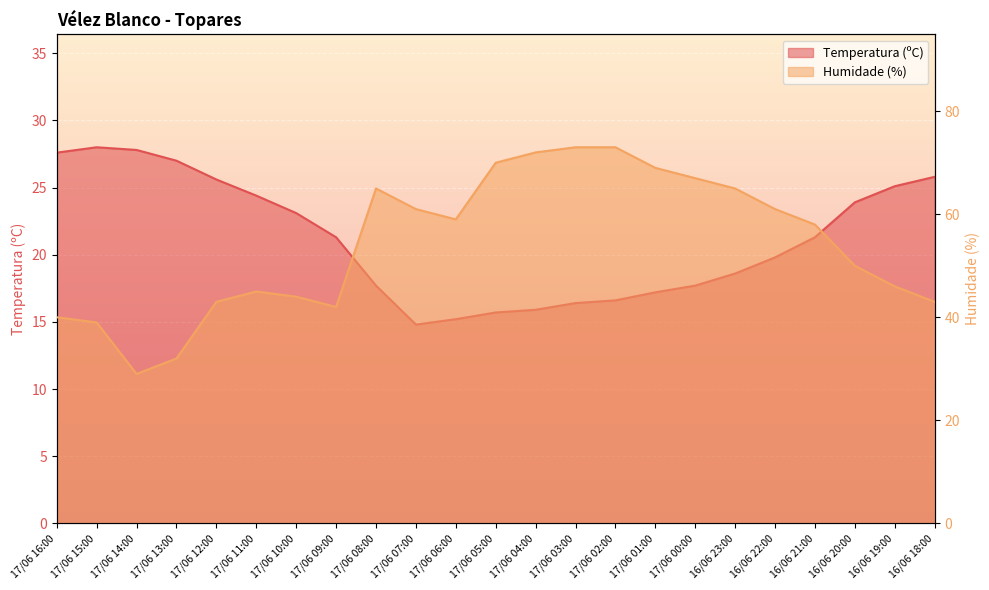

Is it true that Temperatura (ºC) equals 42.8 at 16/06 20:00?

False